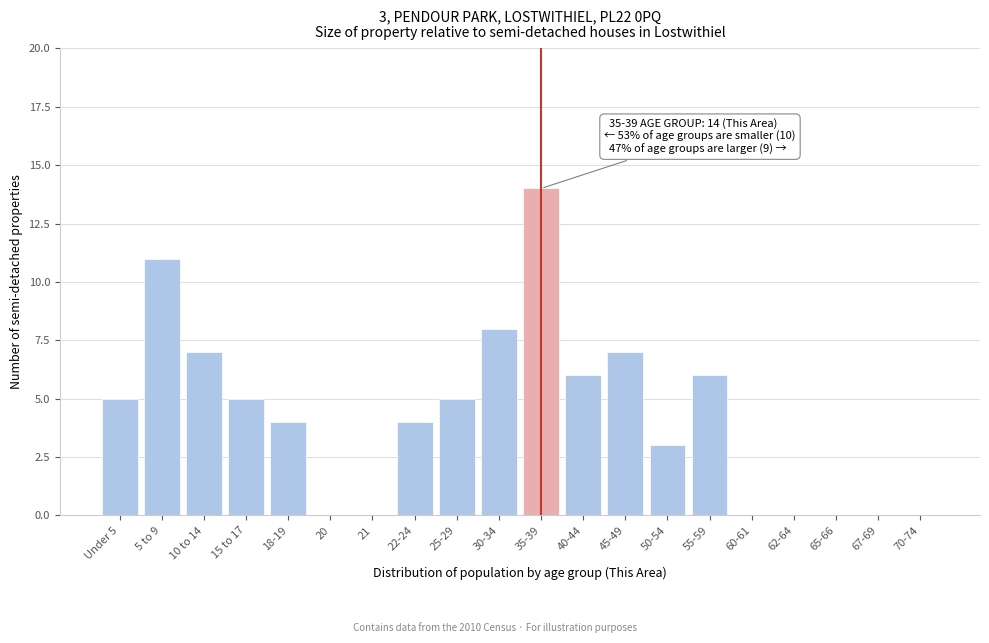

Reading left to right, extract all data points from this chart.

Under 5=5	5 to 9=11	10 to 14=7	15 to 17=5	18-19=4	20=0	21=0	22-24=4	25-29=5	30-34=8	35-39=14	40-44=6	45-49=7	50-54=3	55-59=6	60-61=0	62-64=0	65-66=0	67-69=0	70-74=0